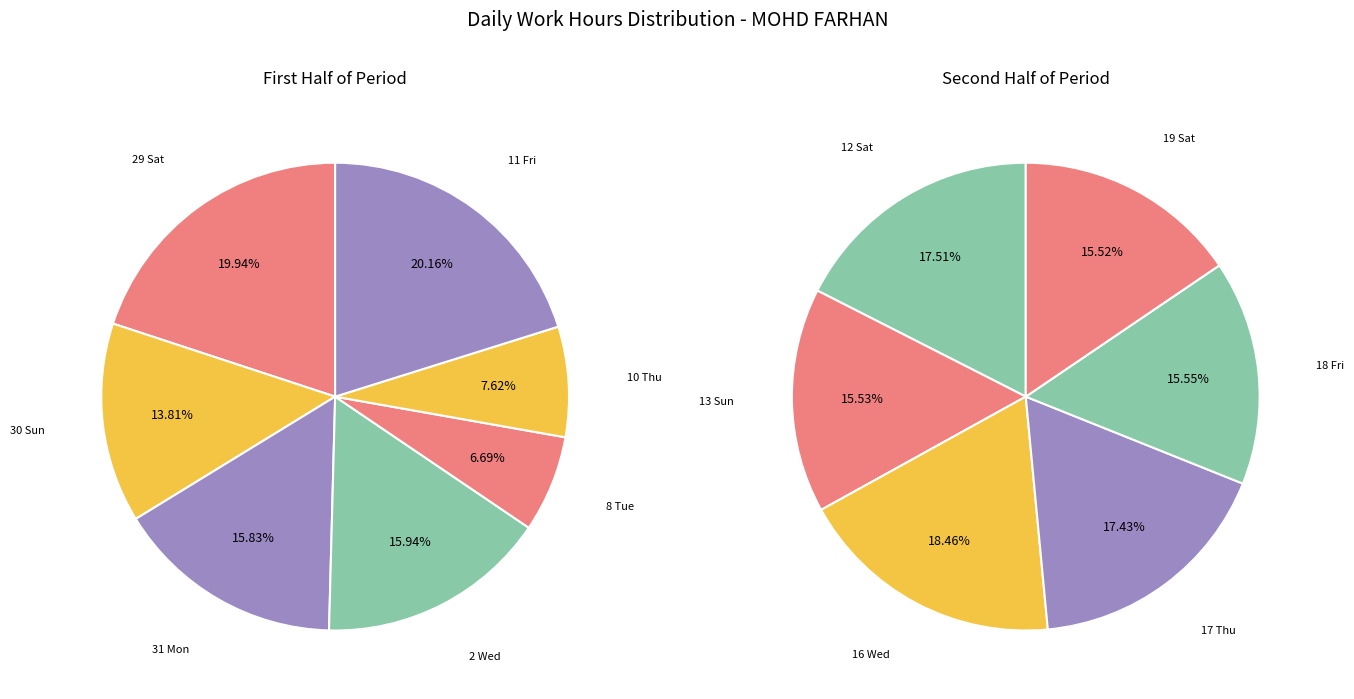

How much of the chart is everything except 12 Sat?

91.7%